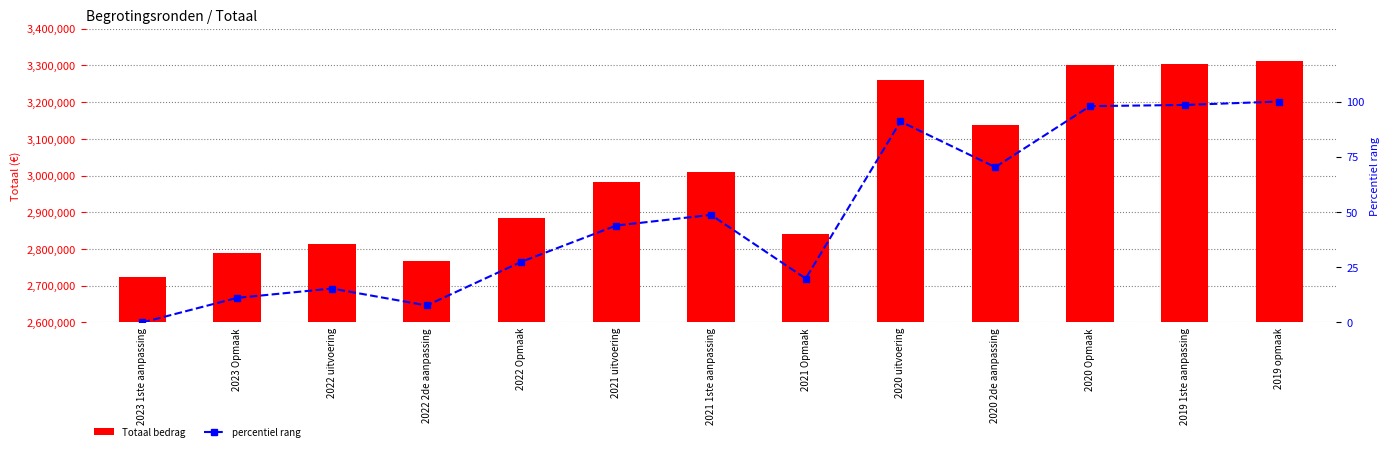

How many data points in Totaal bedrag are above 2981379?

6